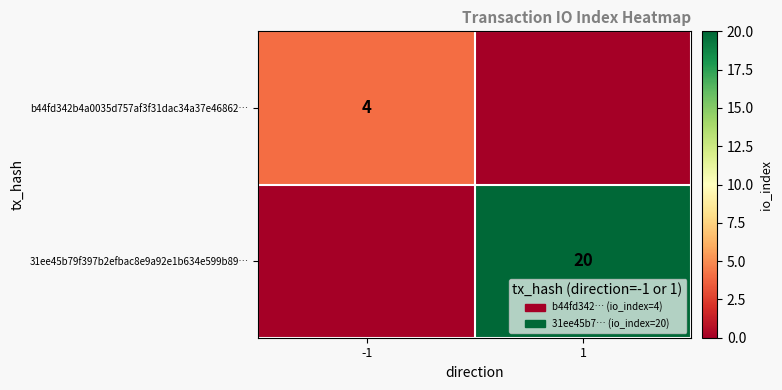

Count the number of categories in the chart.

2